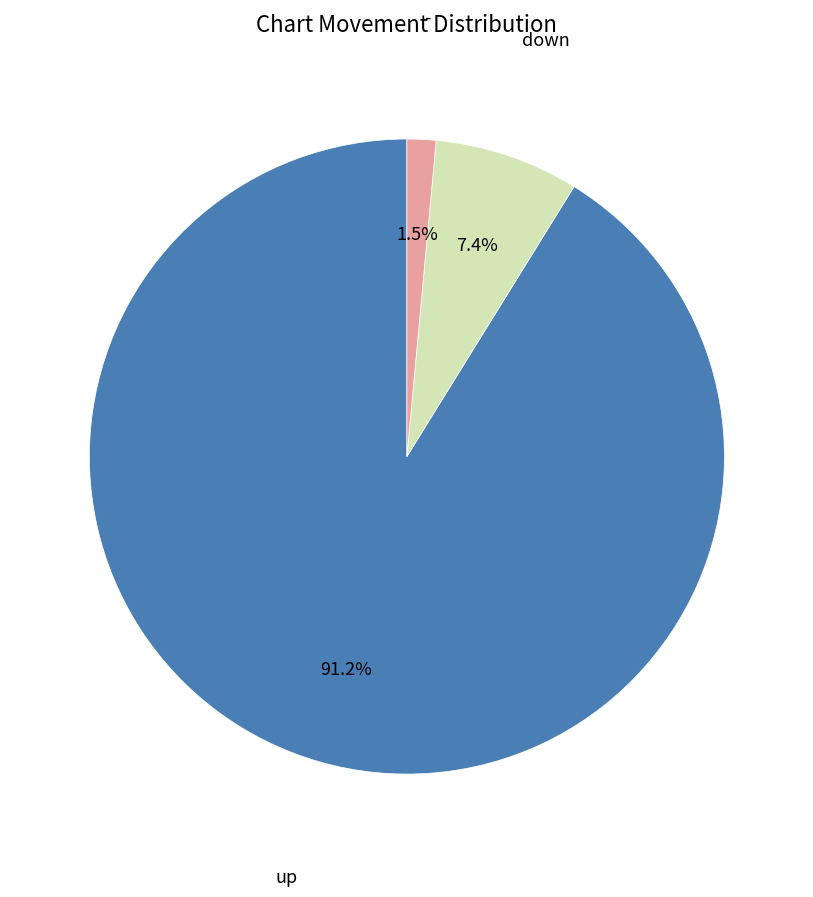

Count the number of slices in the pie.

3